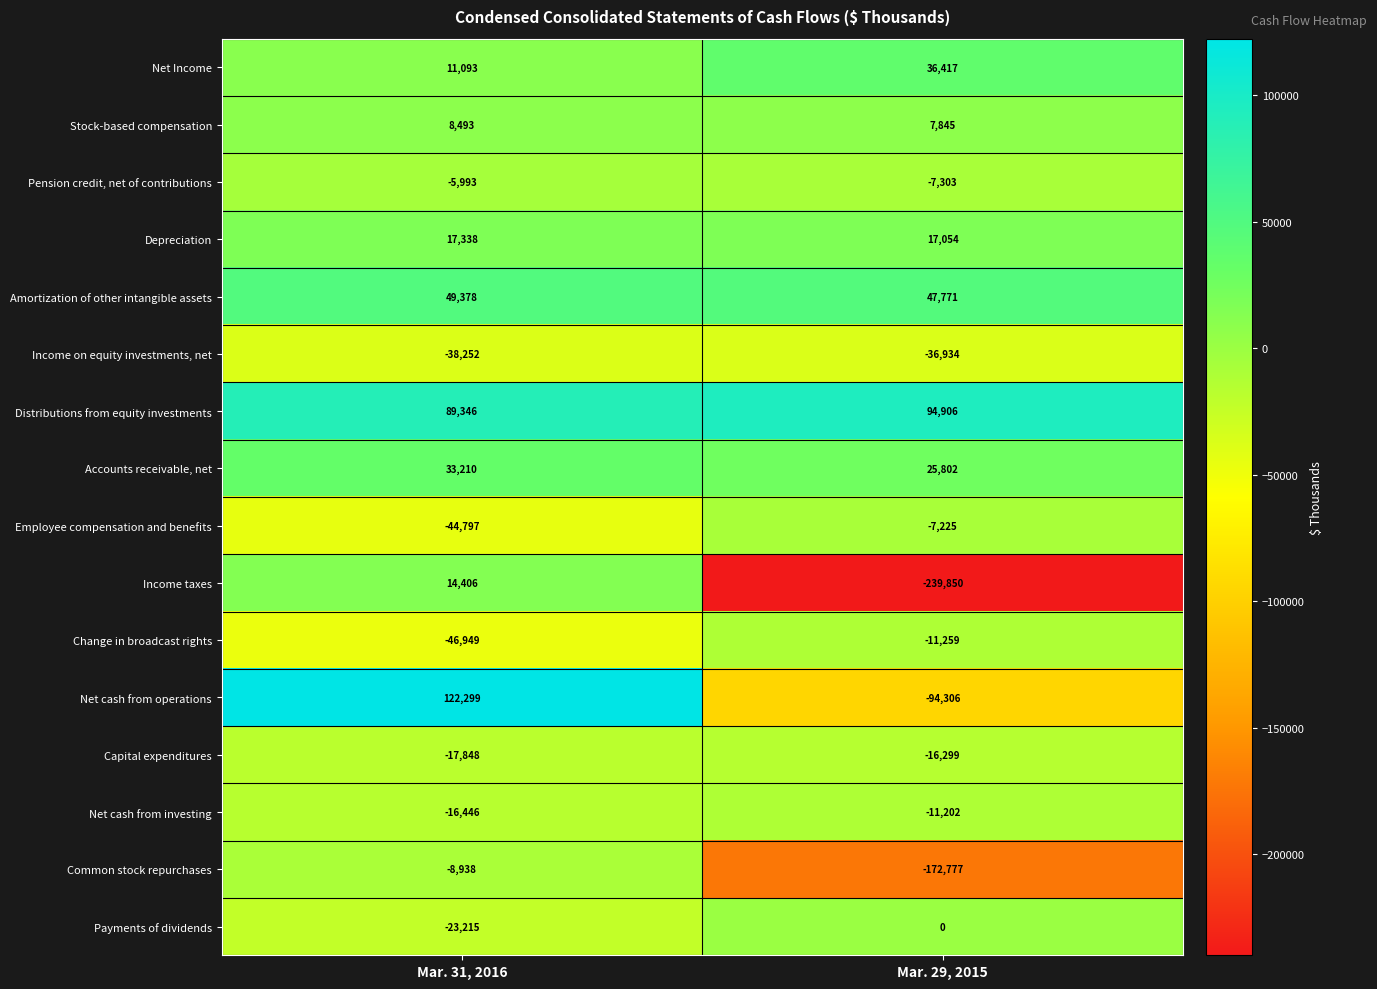

Read the Net cash from investing value at Mar. 29, 2015, to the nearest 100.

-11200